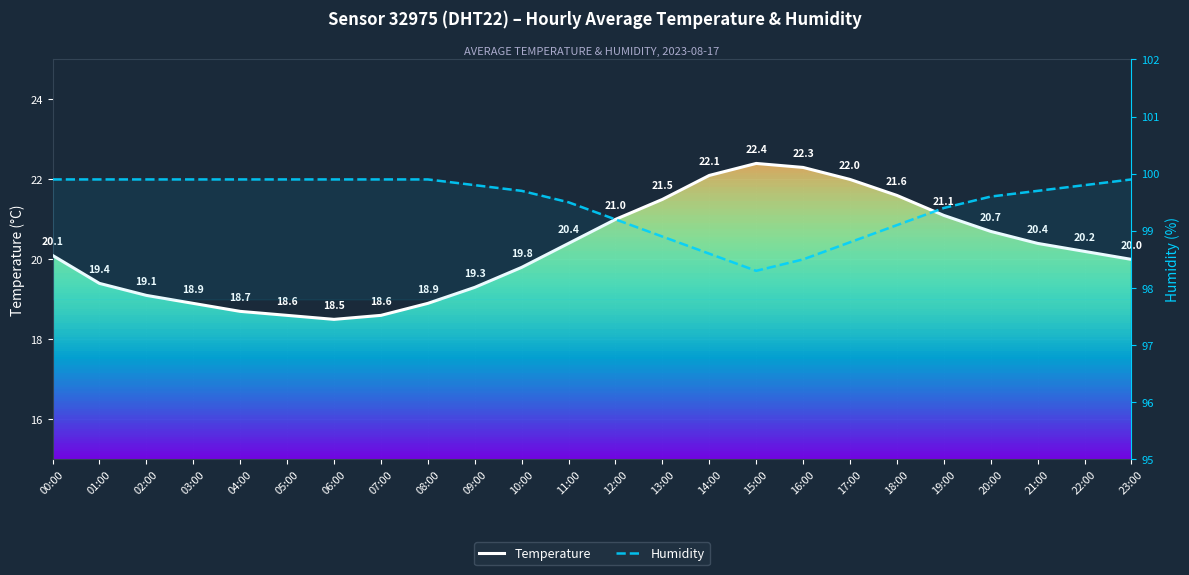

How many data points in Temperature are less than 20?

10